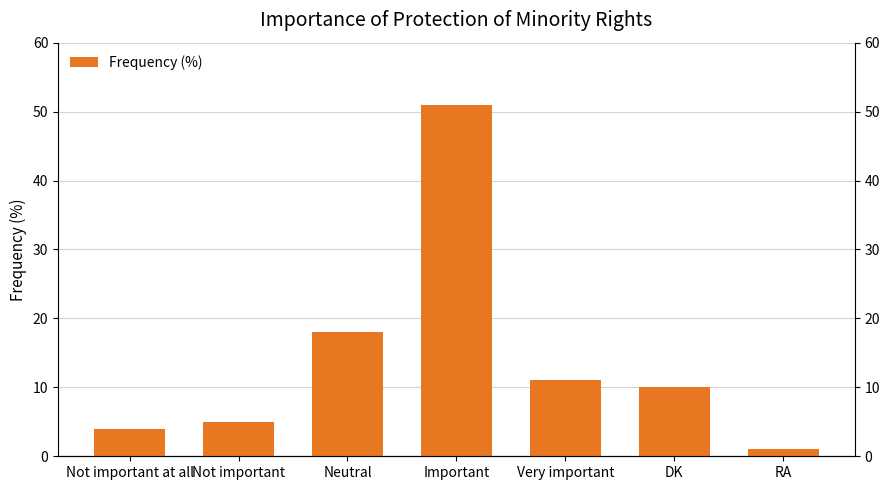

List the labels in order of value, largest first.

Important, Neutral, Very important, DK, Not important, Not important at all, RA